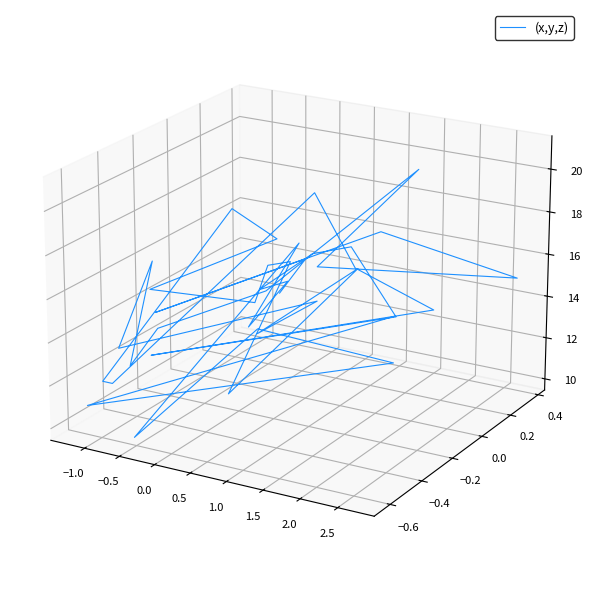

How many points are lower than both their immediate neighbors (excluding endpoints)?

13